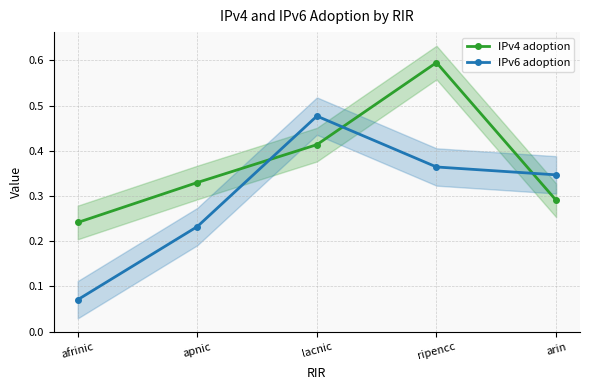

What is the label of the 1st point from the right?

arin